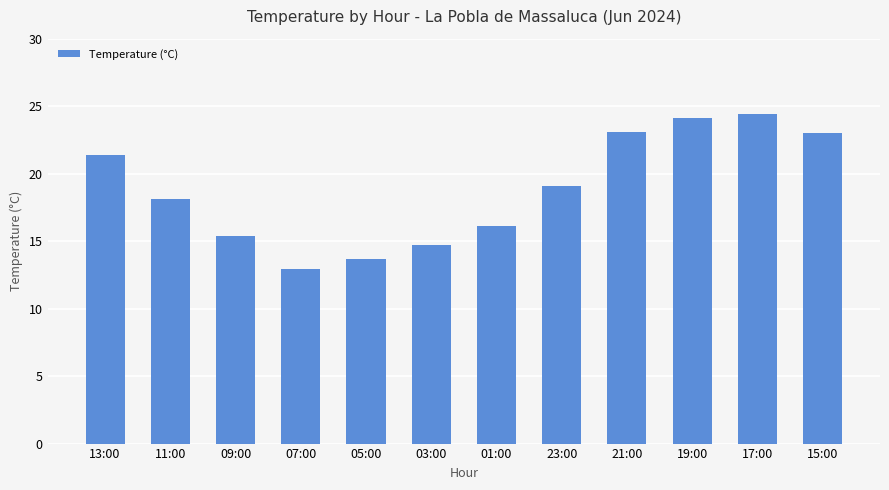

True or false: the data shows 23.0 at 15:00.

True